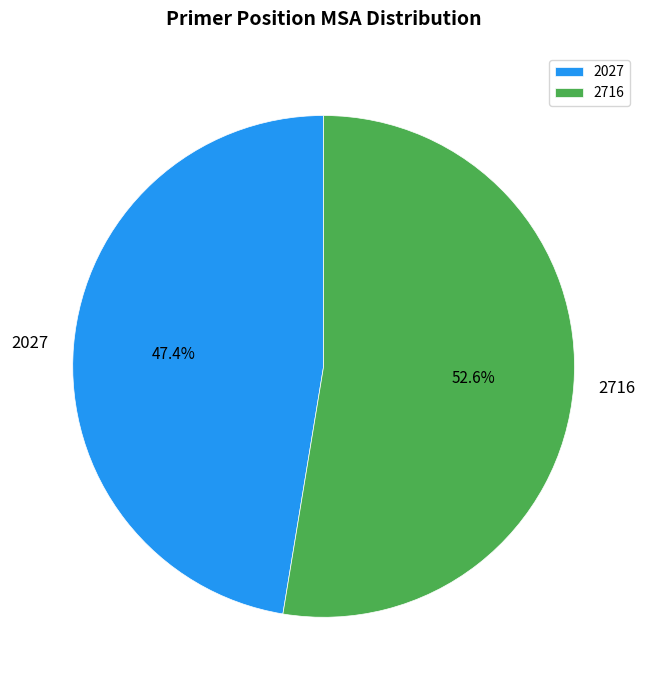

Which slice is the smallest?

2027